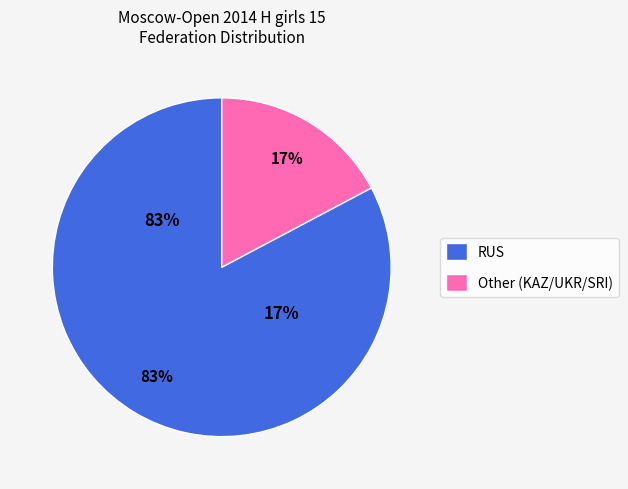

What percentage is the RUS slice, to the nearest percent?

83%